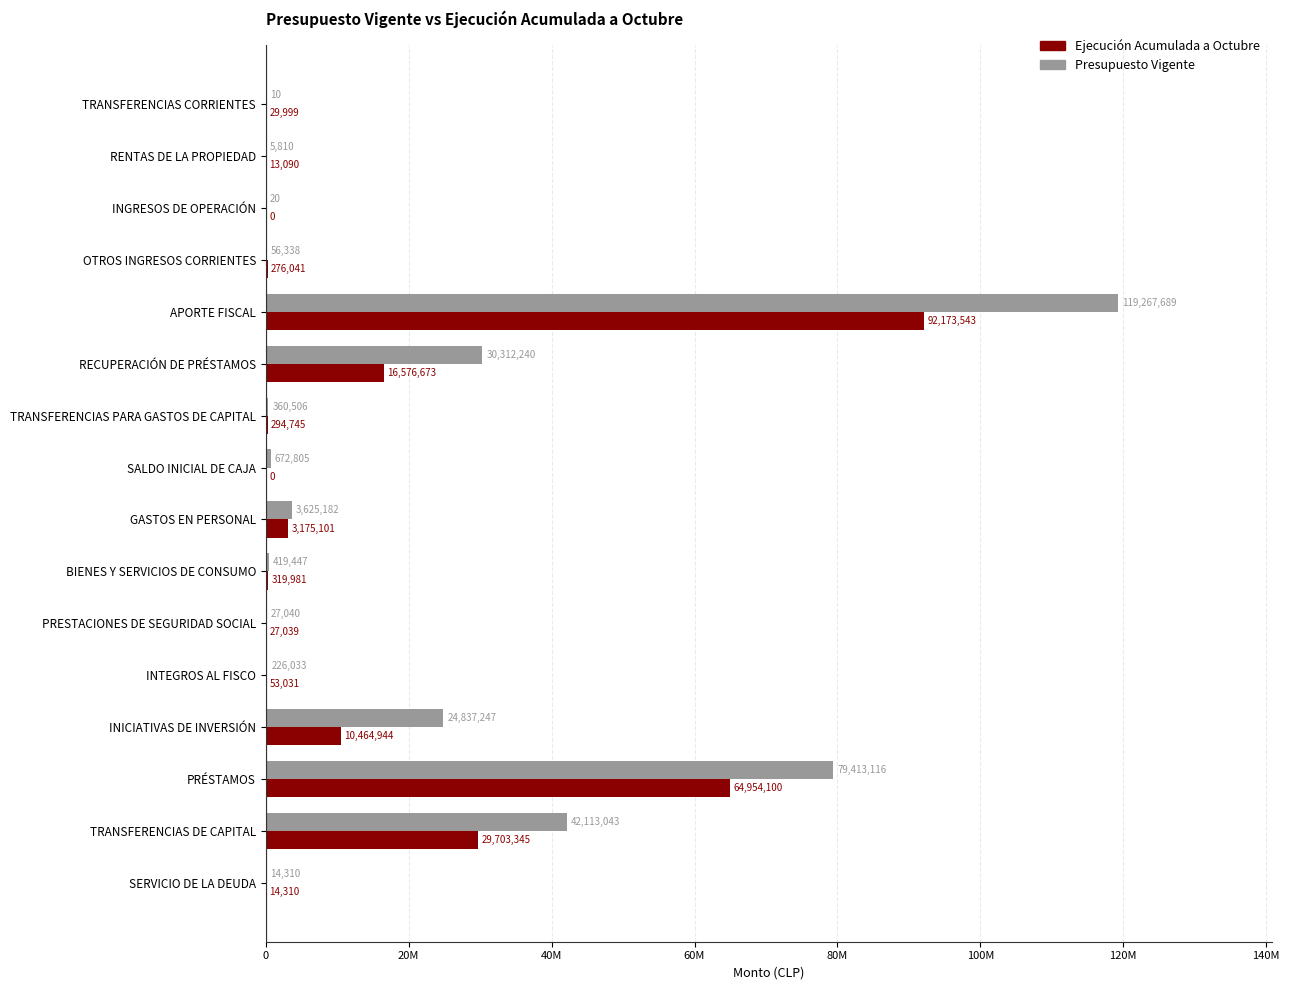

What are all the series names shown in the legend?

Ejecución Acumulada a Octubre, Presupuesto Vigente